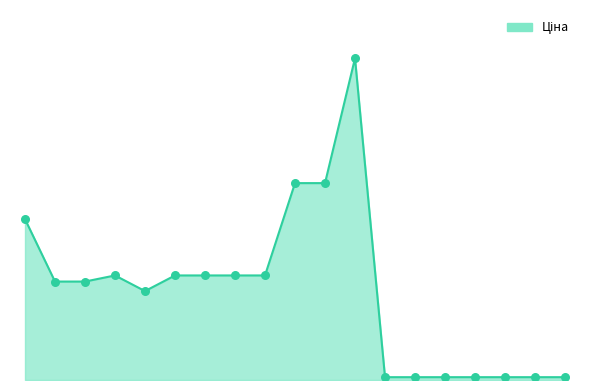

Does the chart have visible grid lines?

No